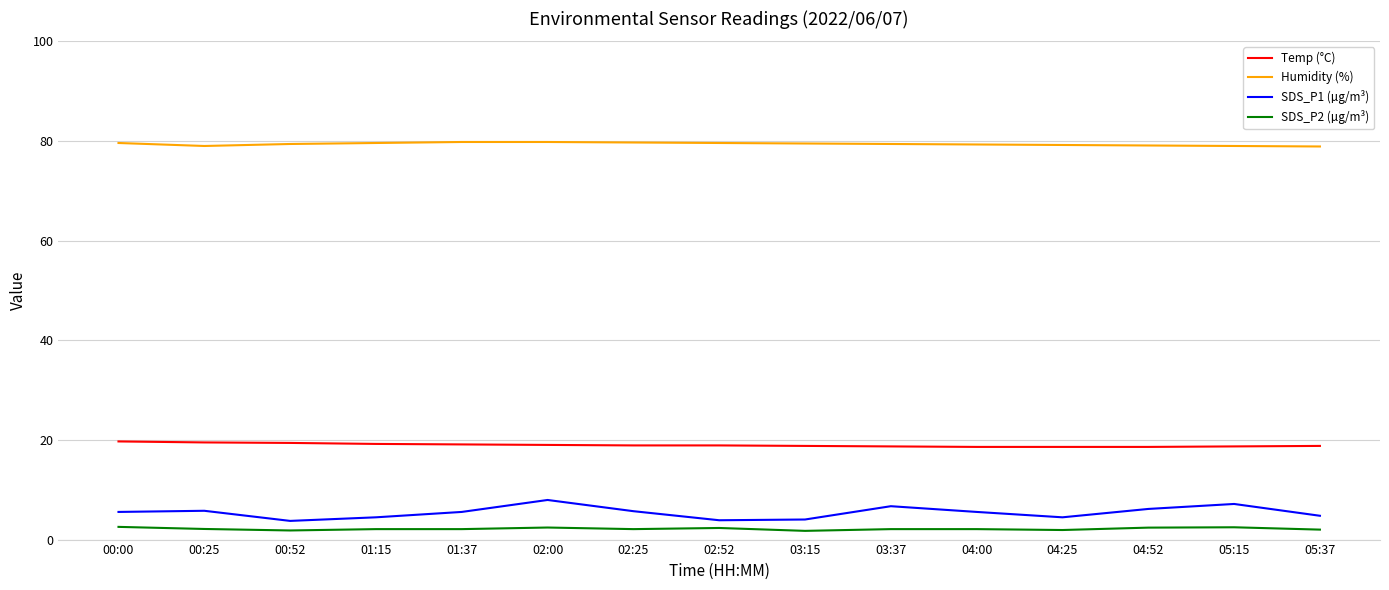

True or false: Humidity (%) and Temp (°C) intersect in this chart.

False